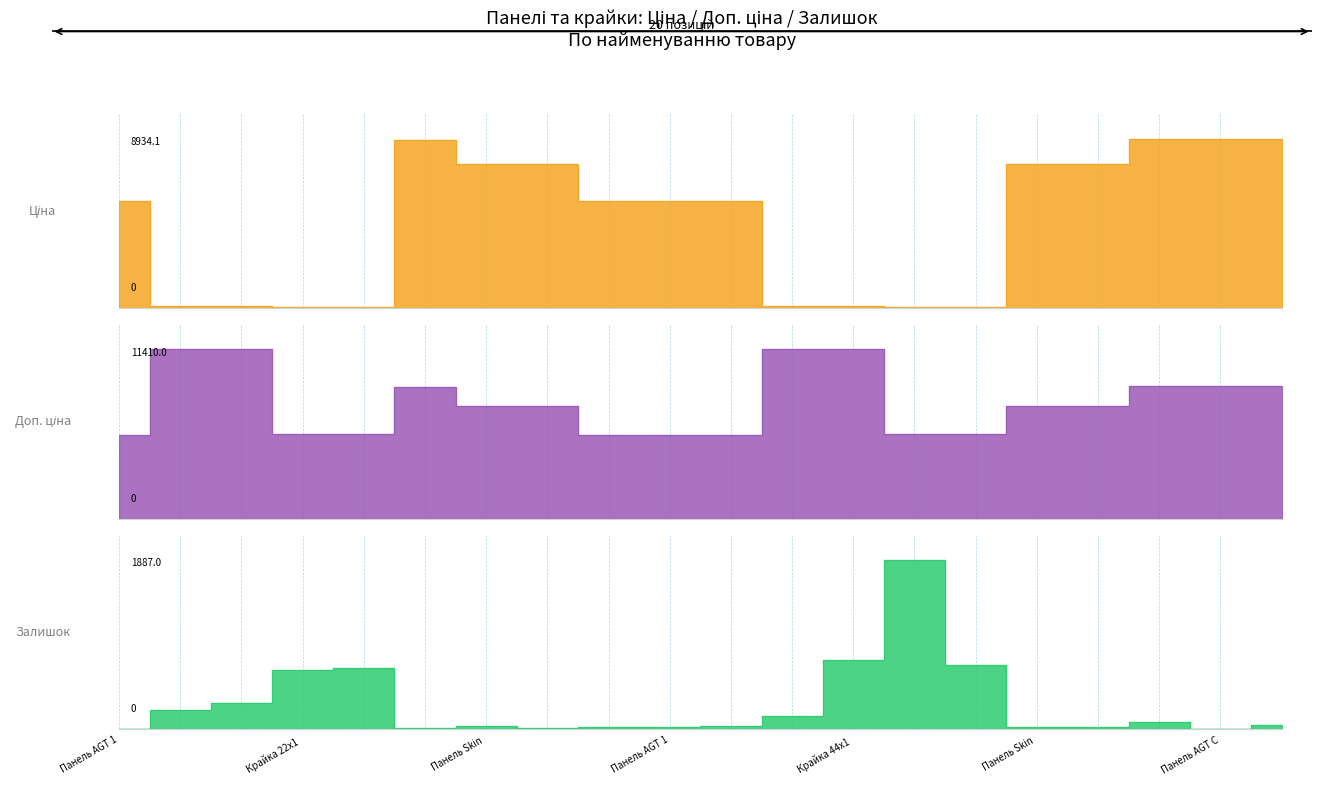

Between Крайка 22x1 and Панель AGT С, which series saw the biggest shift?

Ціна